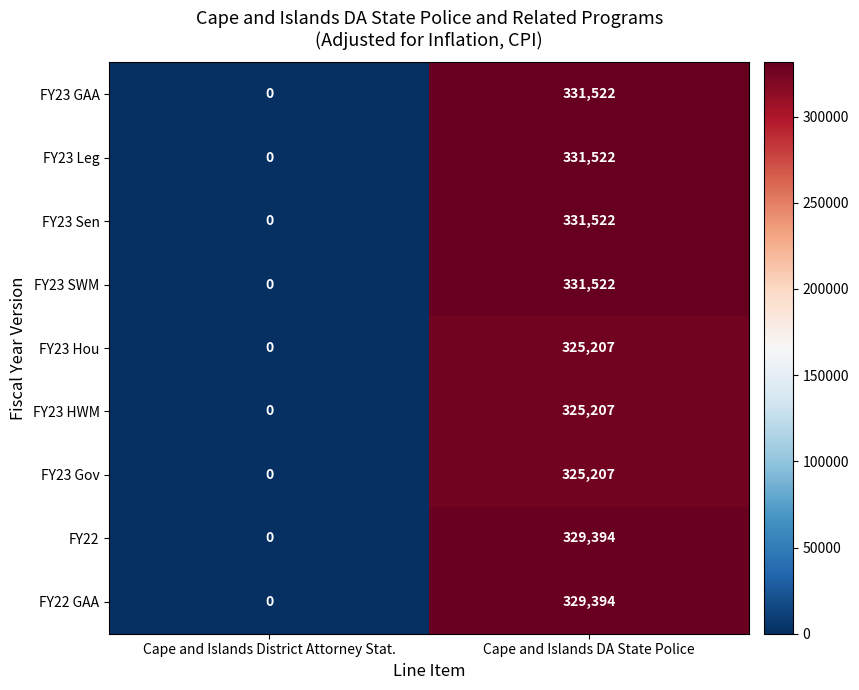

At how many categories does at least one series exceed 70297?

1